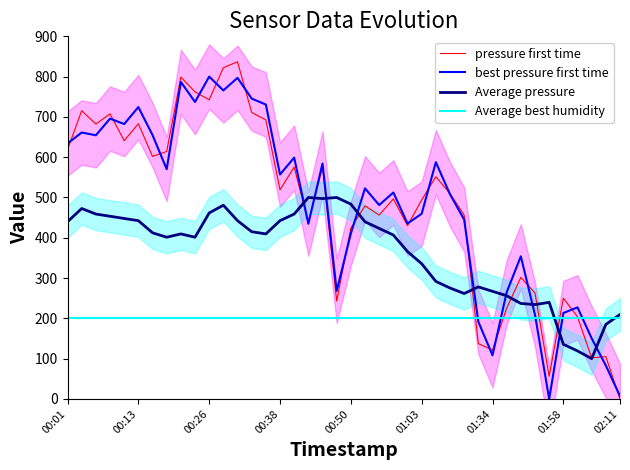

Read the Average best humidity value at 19.

200.0